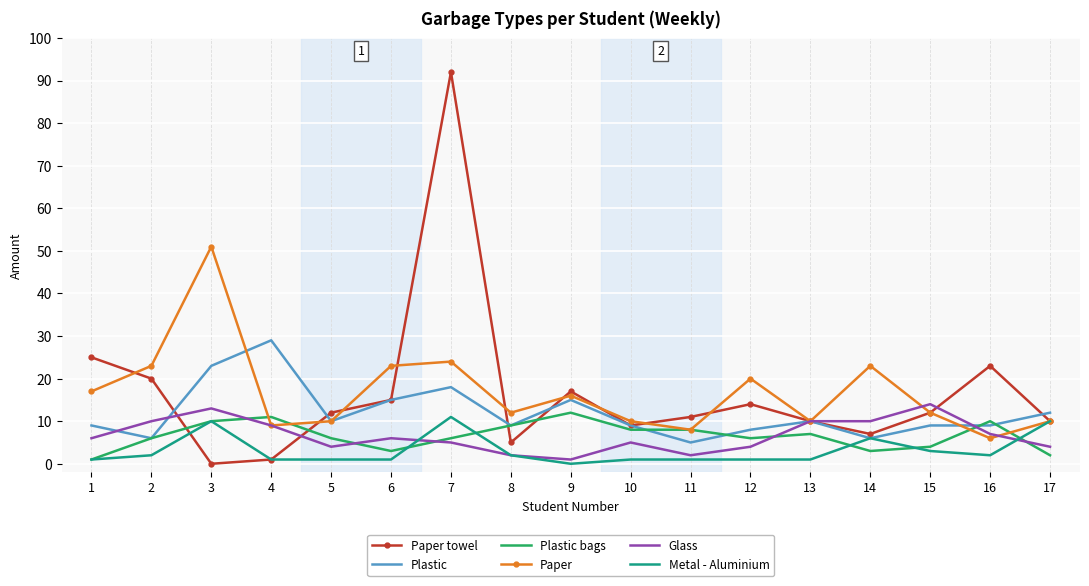

The Plastic series shows 23 at 3. True or false?

True